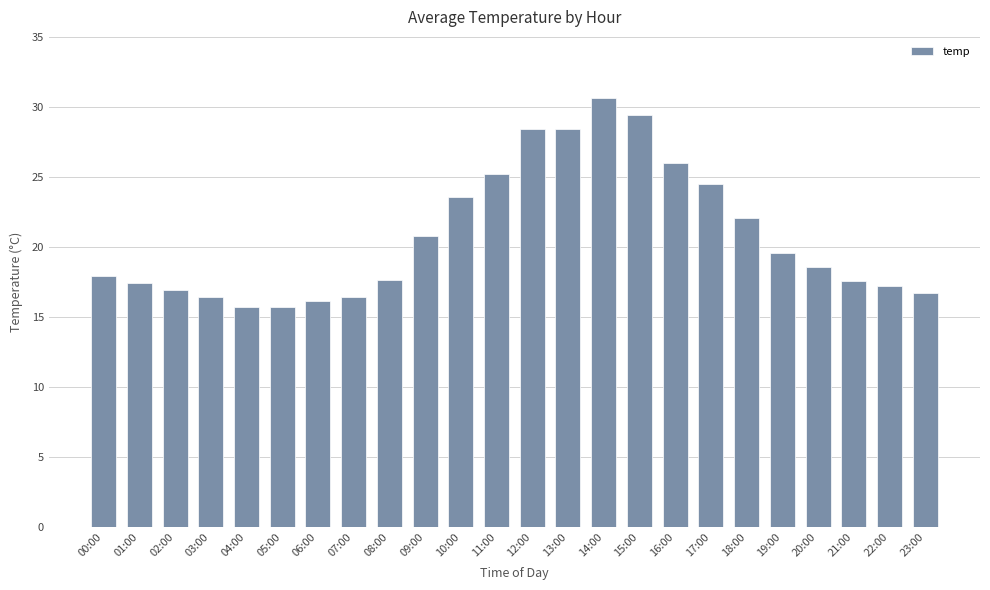

Between 20:00 and 01:00, which is larger?

20:00